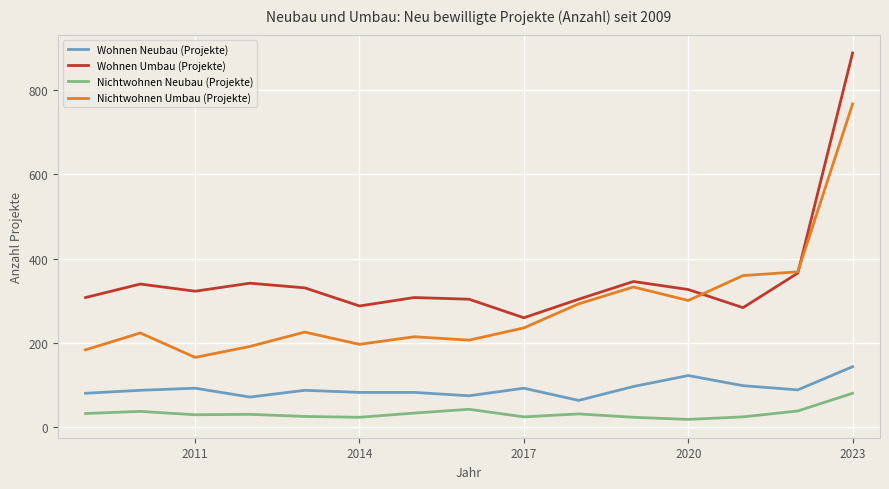

True or false: Nichtwohnen Umbau (Projekte) and Nichtwohnen Neubau (Projekte) cross at least once.

False